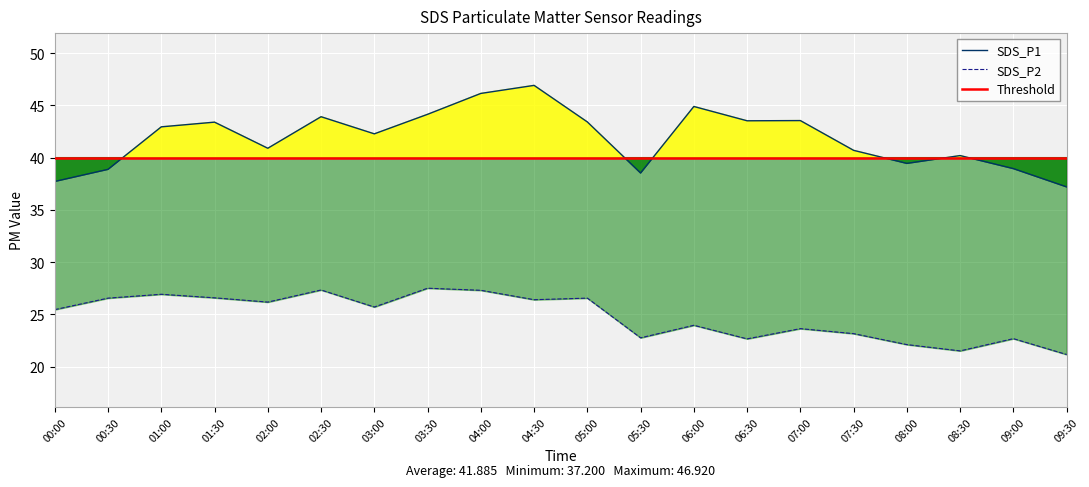

What is the maximum value for SDS_P2?

27.5